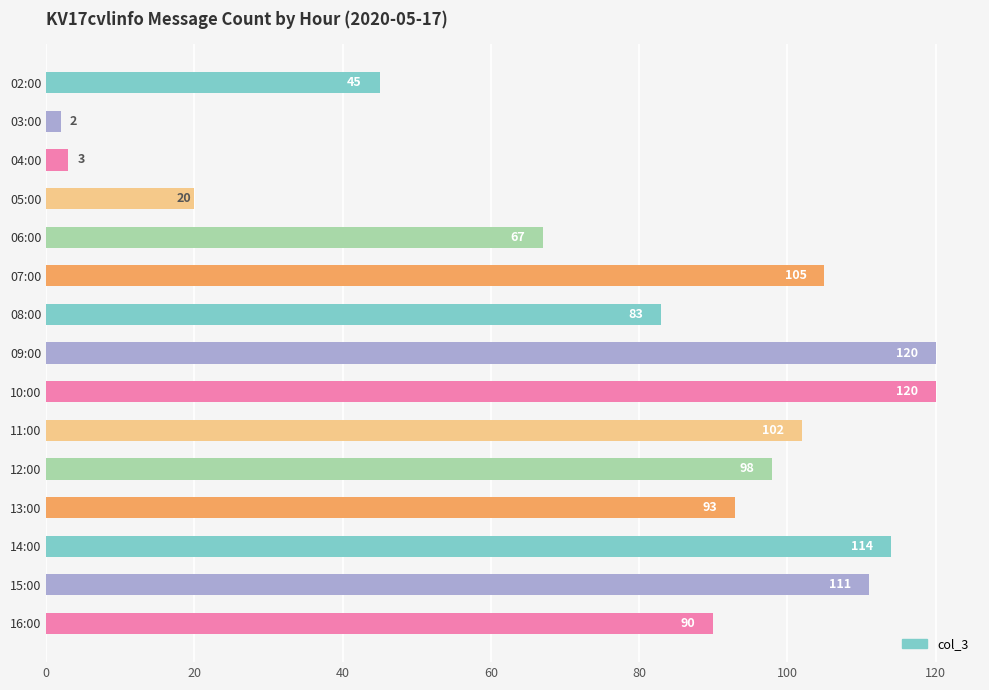

What is the smallest value displayed?

2